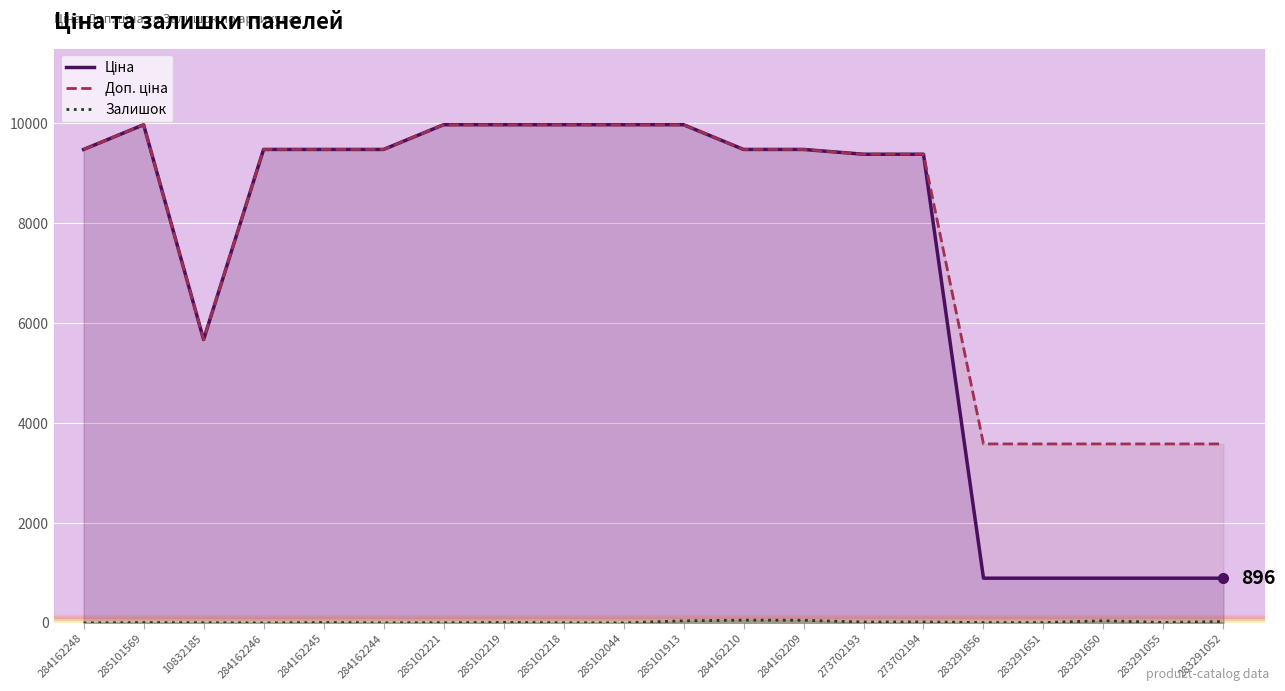

True or false: Ціна and Залишок intersect in this chart.

False